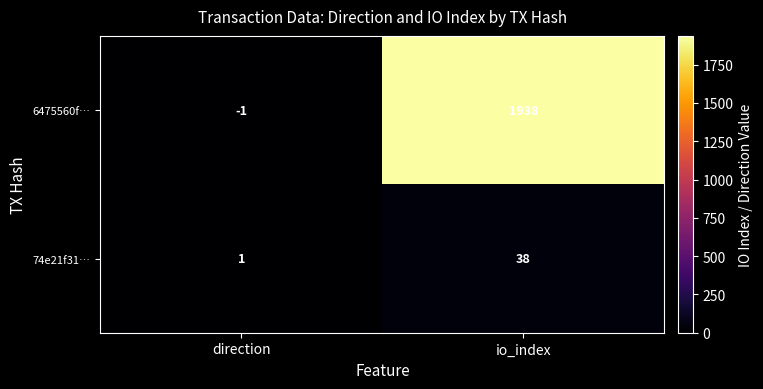

Is it true that 74e21f31… equals 1 at direction?

True